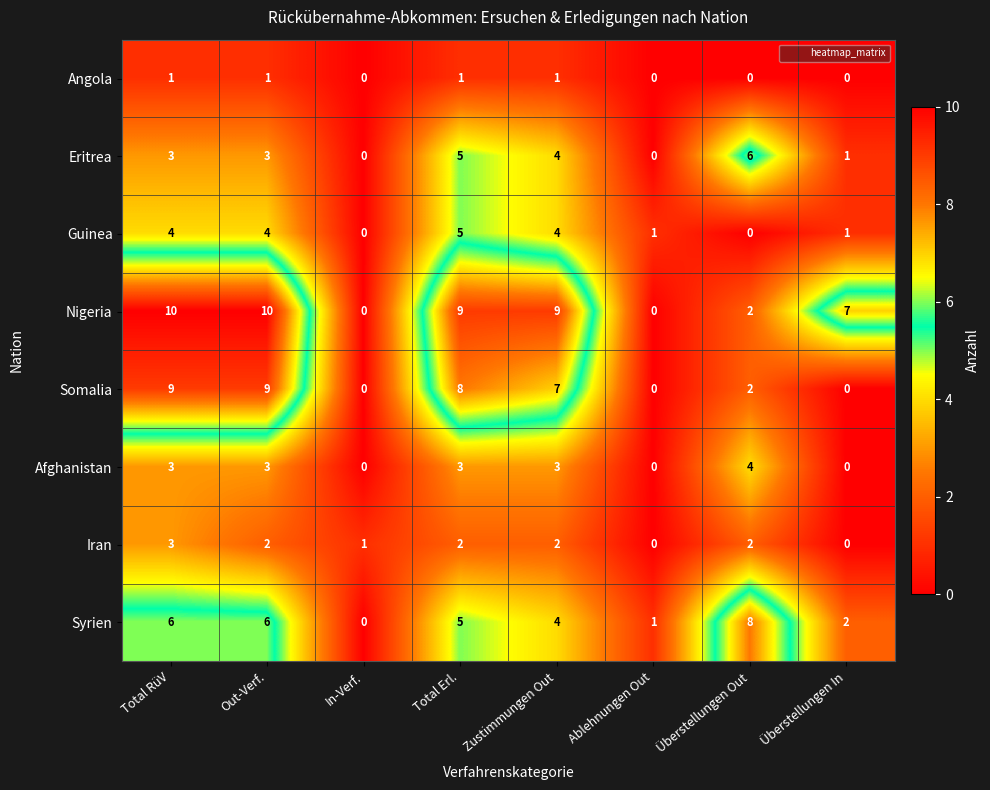

What is the sum of the Afghanistan values at In-Verf. and Zustimmungen Out?

3